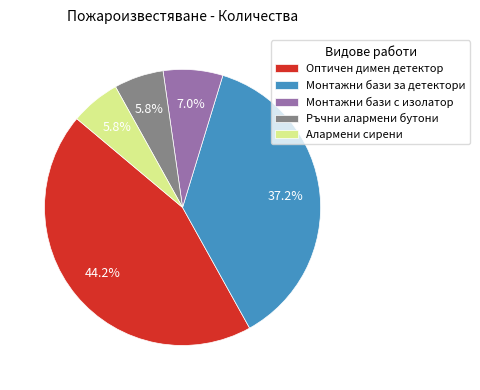

What is the total percentage of Алармени сирени and Оптичен димен детектор?

50.0%